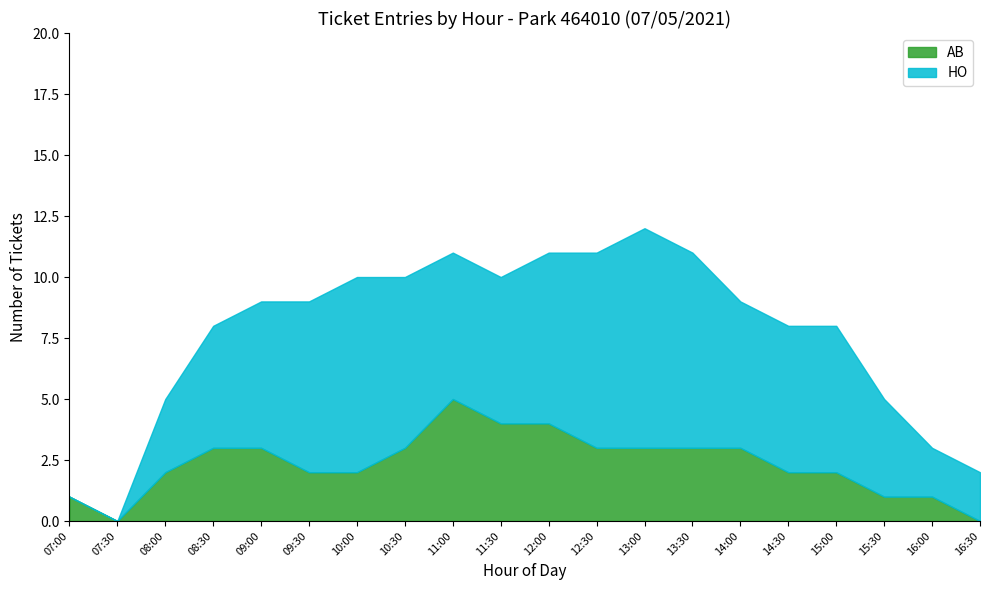

Does the chart have visible grid lines?

No